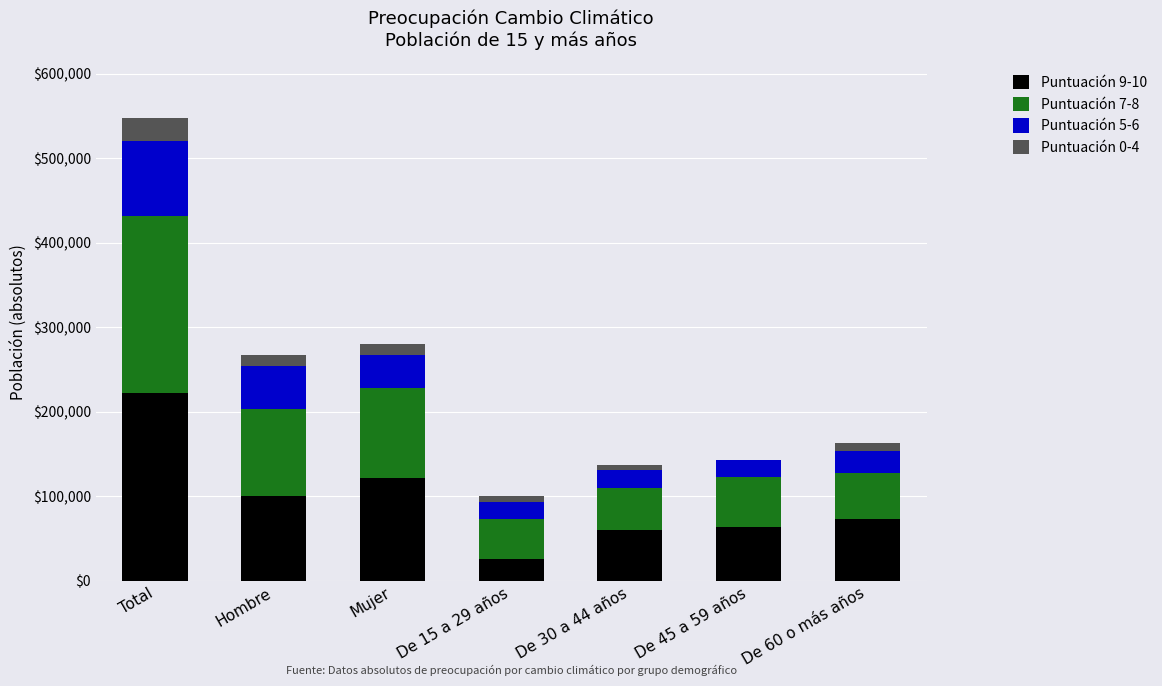

The value of Puntuación 9-10 at Mujer is 217140.2. True or false?

False